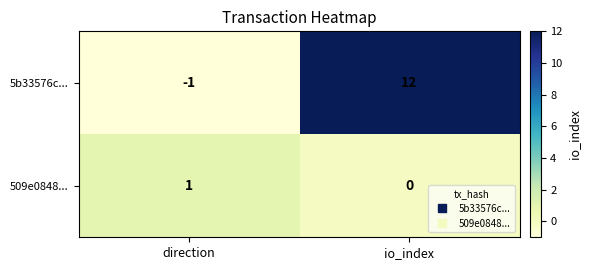

Is the value of 5b33576c... at direction greater than the value of 509e0848... at io_index?

No